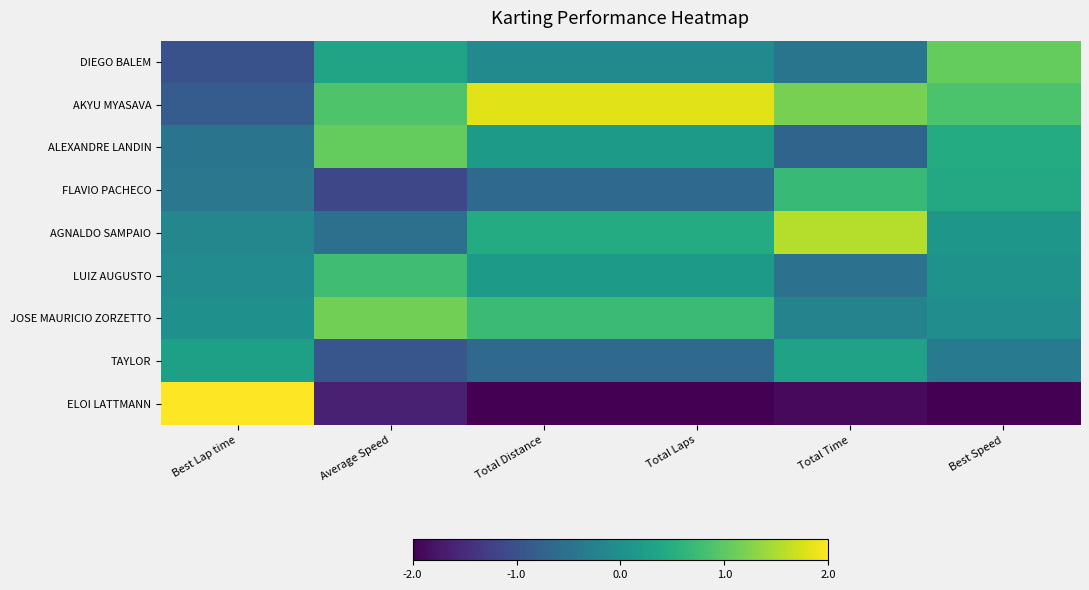

Count the number of categories in the chart.

6